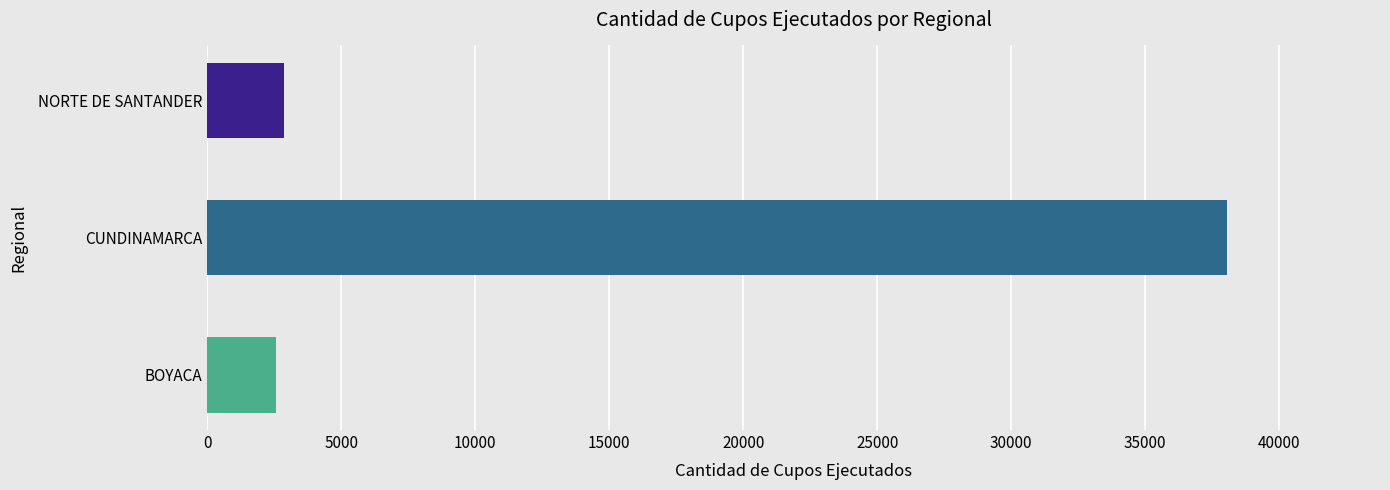

What is the average value?

14490